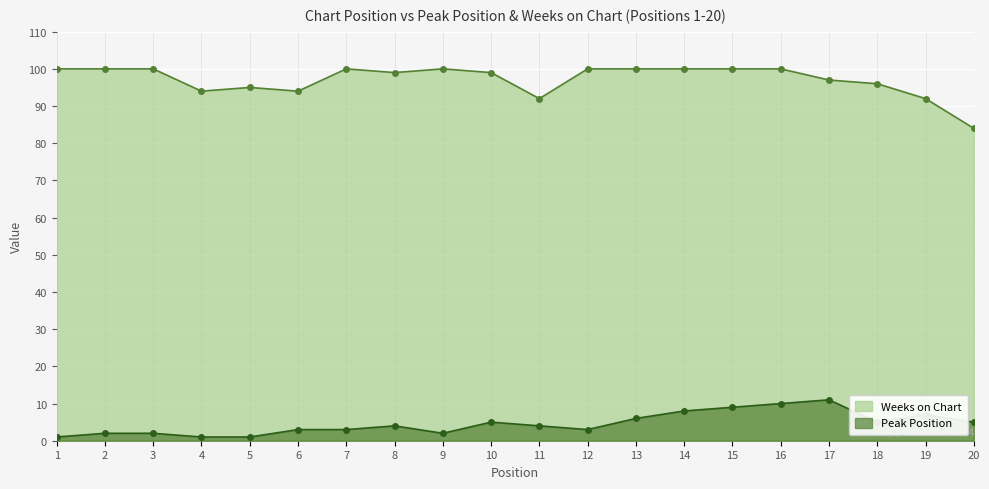

The Weeks on Chart series shows 100 at 1. True or false?

True